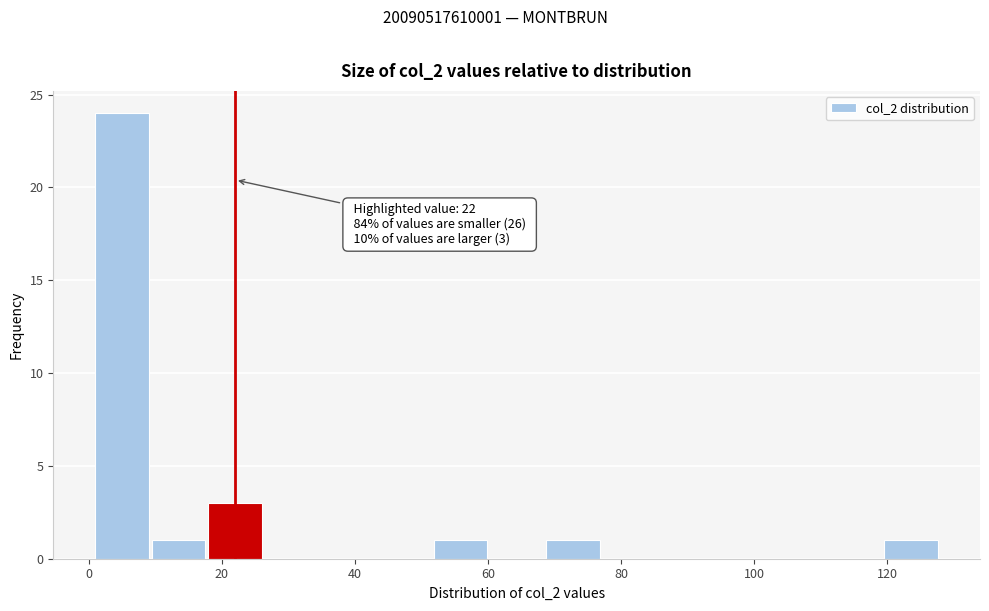

Over which range of the x-axis is the bar tallest?

2 to 10